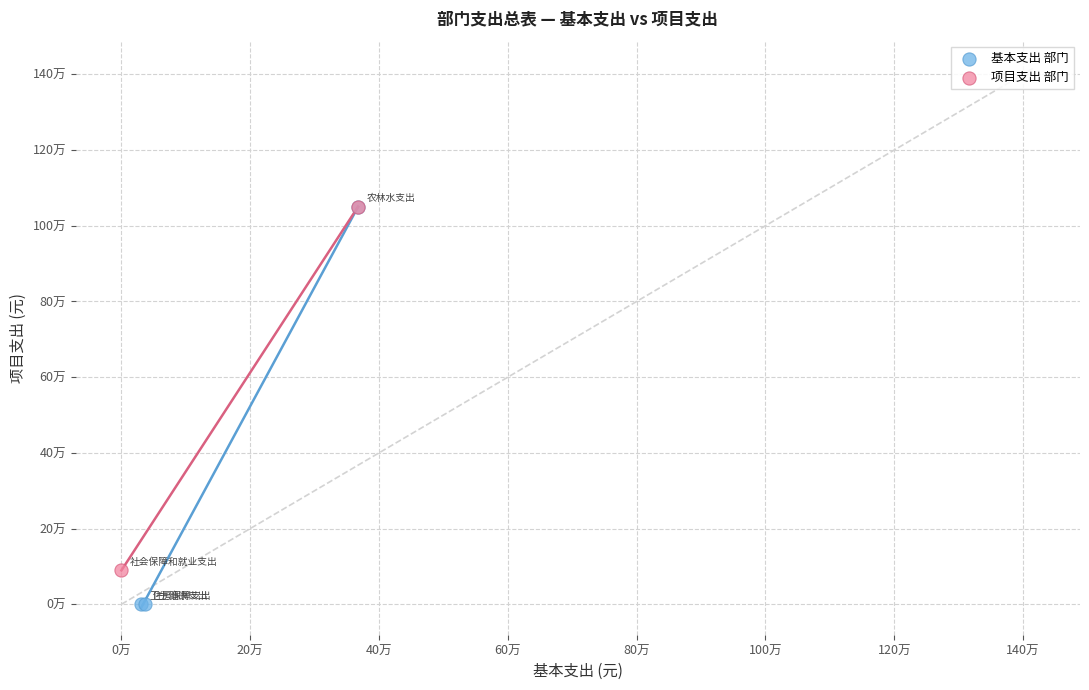

What are all the series names shown in the legend?

基本支出 部门, 项目支出 部门